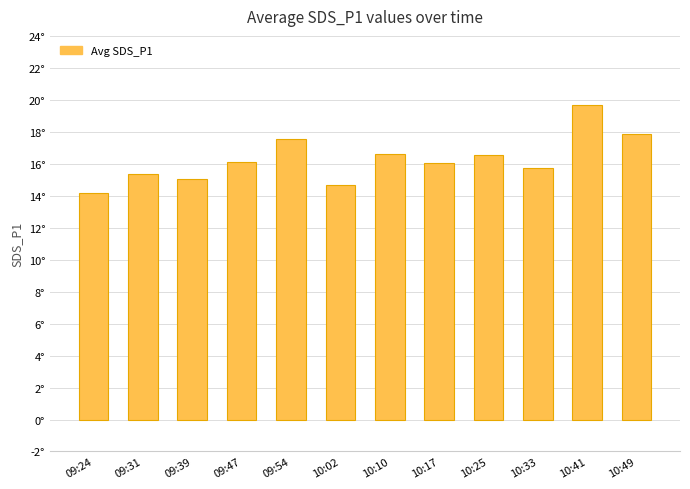

At which category does the chart reach its peak across all series?

10:41